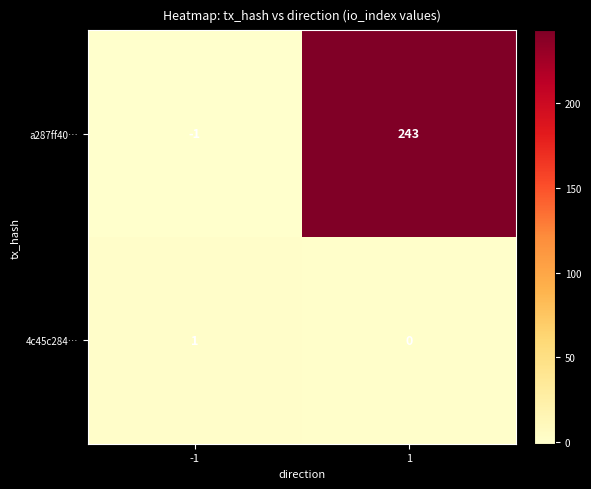

Which series has the widest spread of values?

a287ff40…